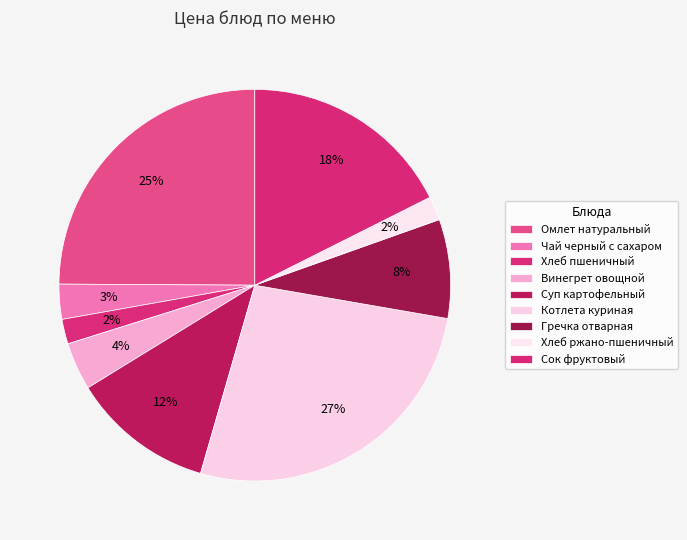

To the nearest percent, what is the difference between the Омлет натуральный and Сок фруктовый slice percentages?

7%